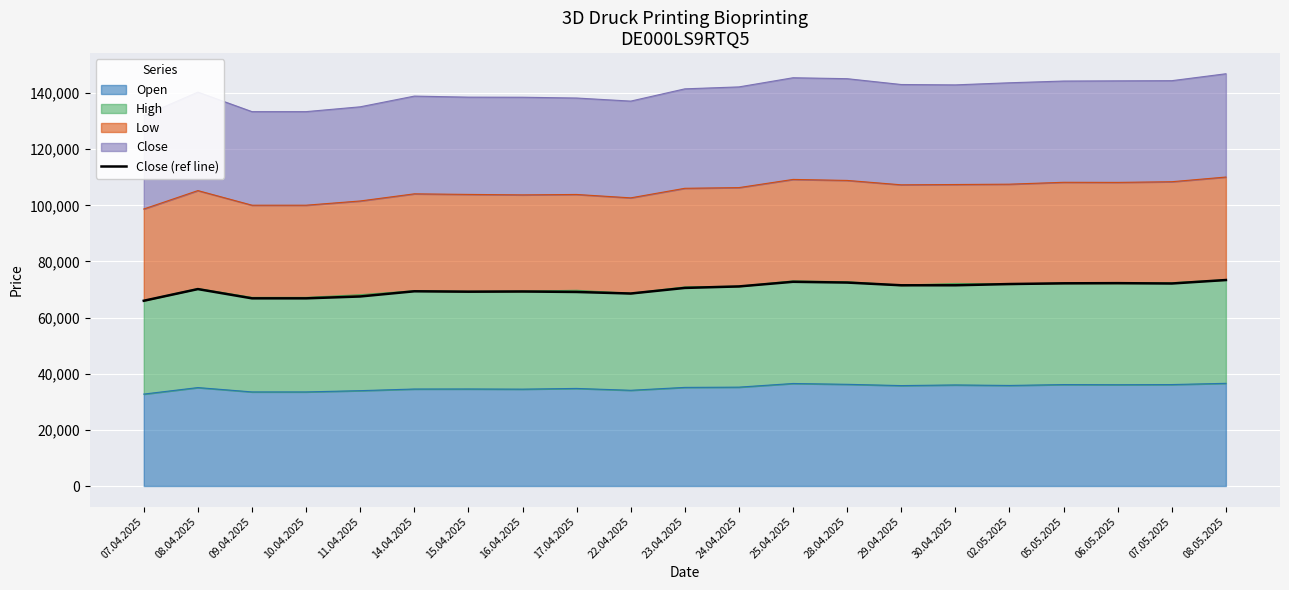

Is it true that the value at 23.04.2025 is 122846?

False